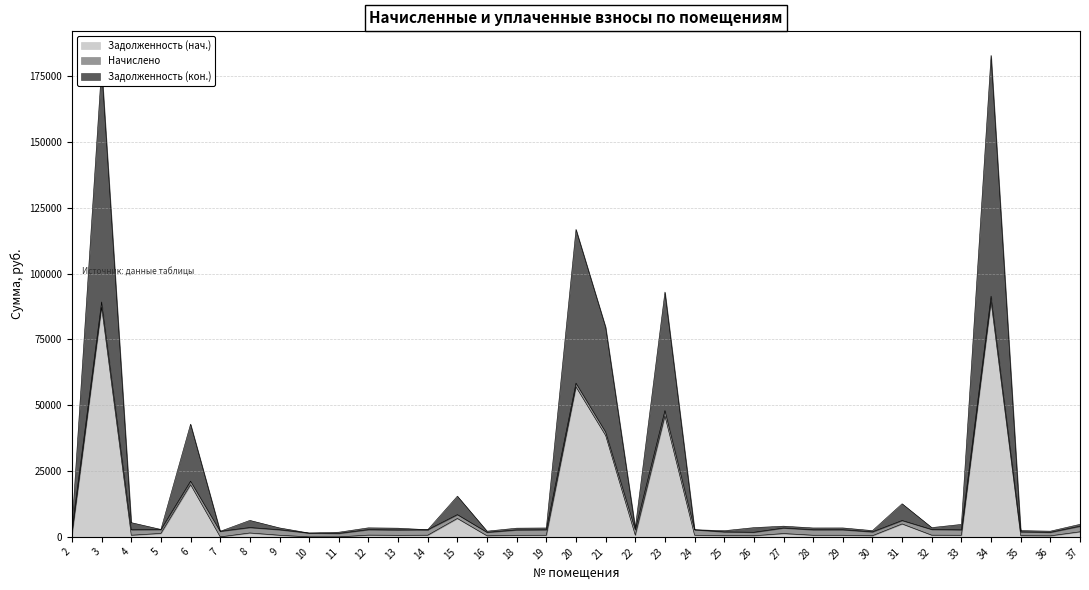

True or false: Задолженность (кон.) and Задолженность (нач.) cross at least once.

False